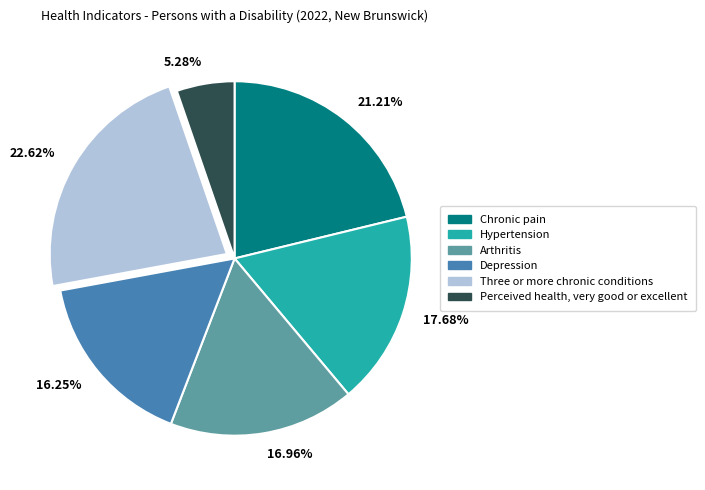

Rank the categories by value from lowest to highest.

Perceived health, very good or excellent, Depression, Arthritis, Hypertension, Chronic pain, Three or more chronic conditions